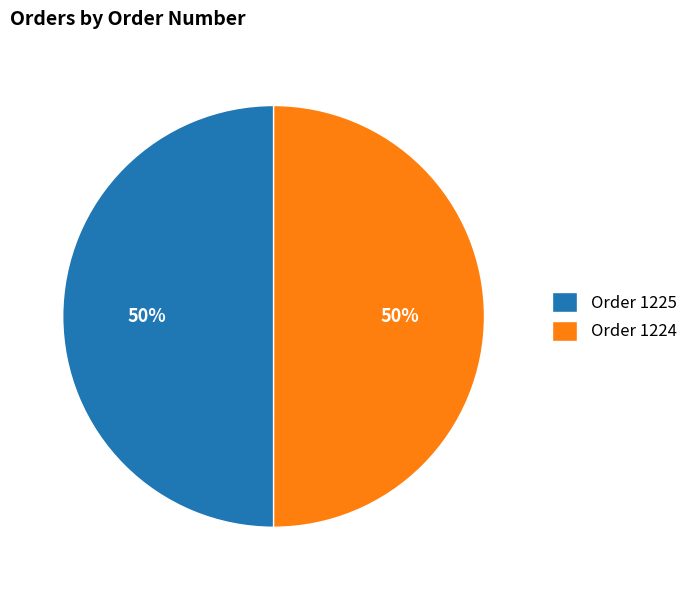

Count the number of slices in the pie.

2